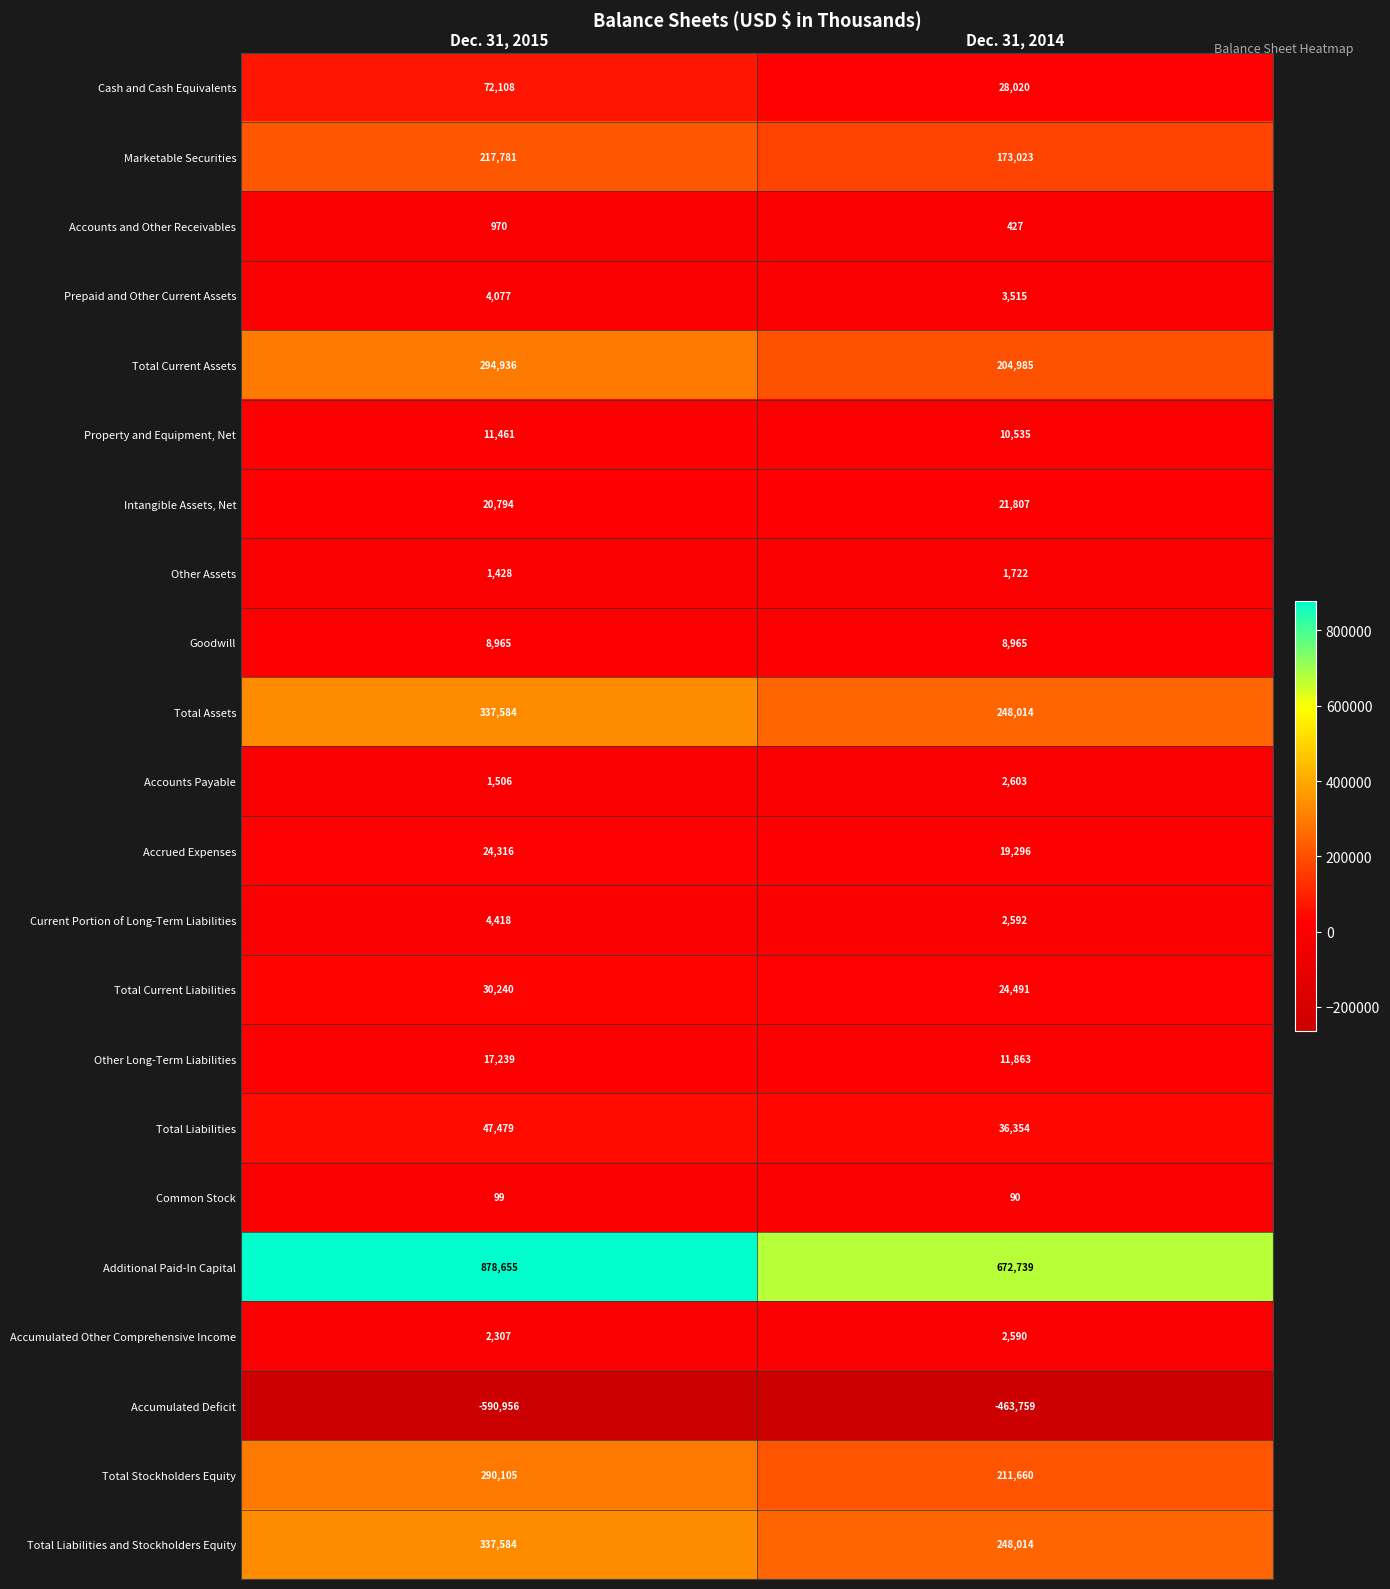

Which series has the largest range (max minus min)?

Additional Paid-In Capital